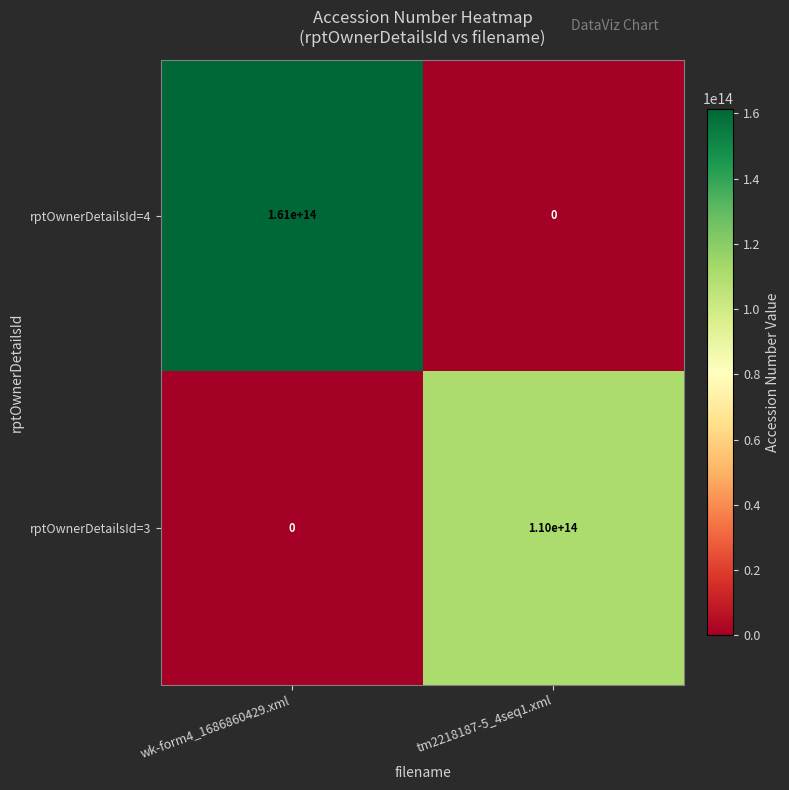

Which series has the largest total across all categories?

rptOwnerDetailsId=4